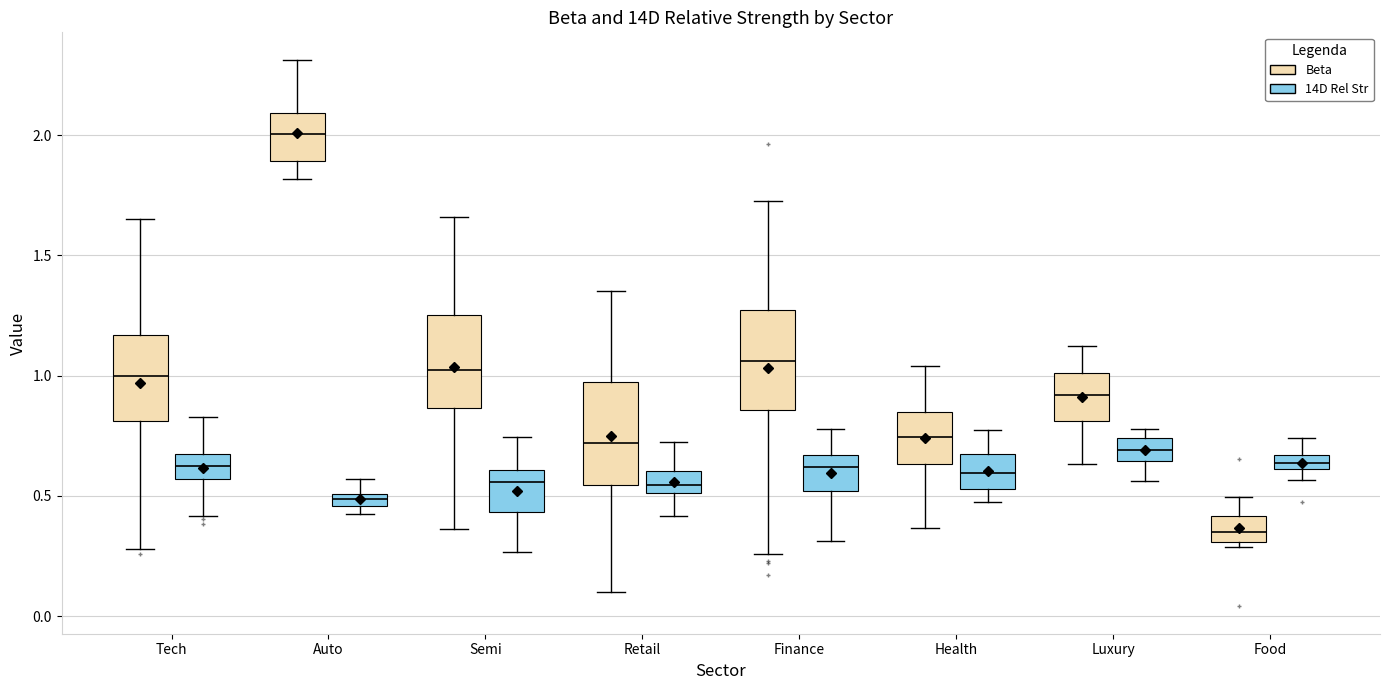

Which box's median line is the lowest?

Food (Beta)